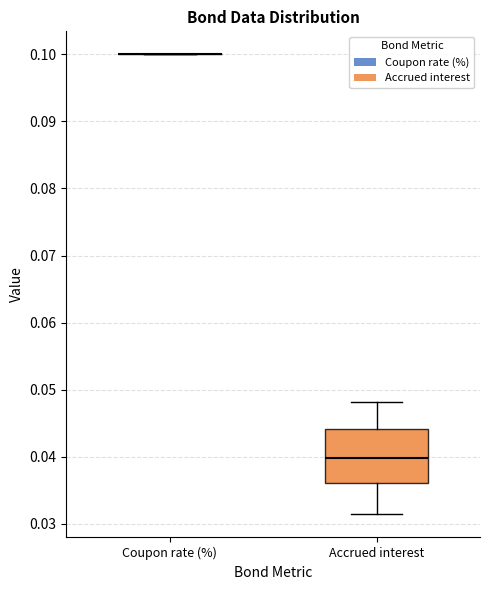

Reading left to right, read every box against the y-axis: the position of its median line, the range the box covers, and the ends of its whiskers. The values are not printed on the chart, so give them approximately, as read against the axis.

Coupon rate (%): box collapsed to a line at 0.100, whiskers 0.100 to 0.100
Accrued interest: median 0.040, box 0.036 to 0.044, whiskers 0.031 to 0.048